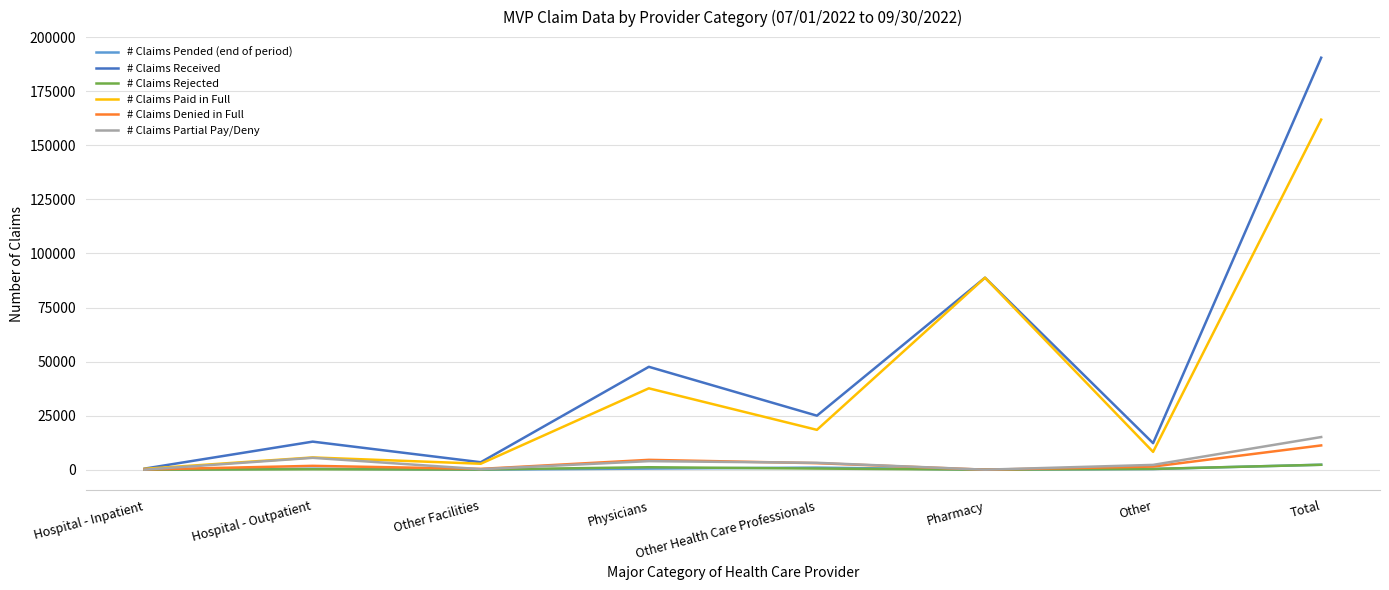

Is it true that # Claims Partial Pay/Deny equals 6441 at Pharmacy?

False